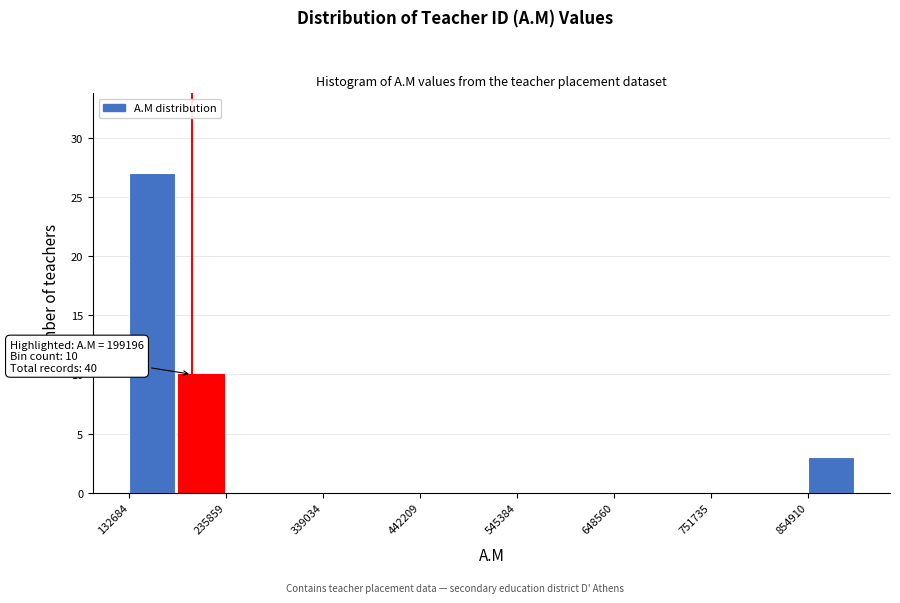

Read against the x-axis, roughly where is the centre of the tallest bar?

160000